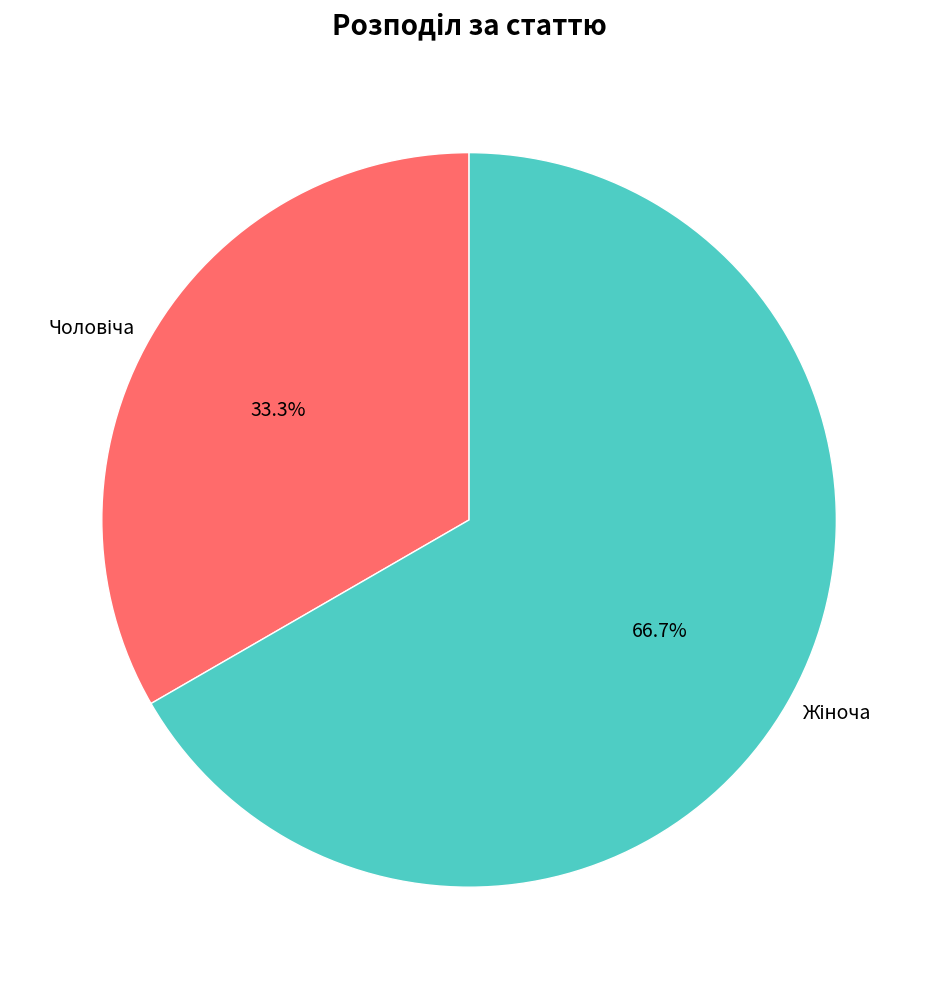

Is there any slice that represents more than half of the pie?

Yes